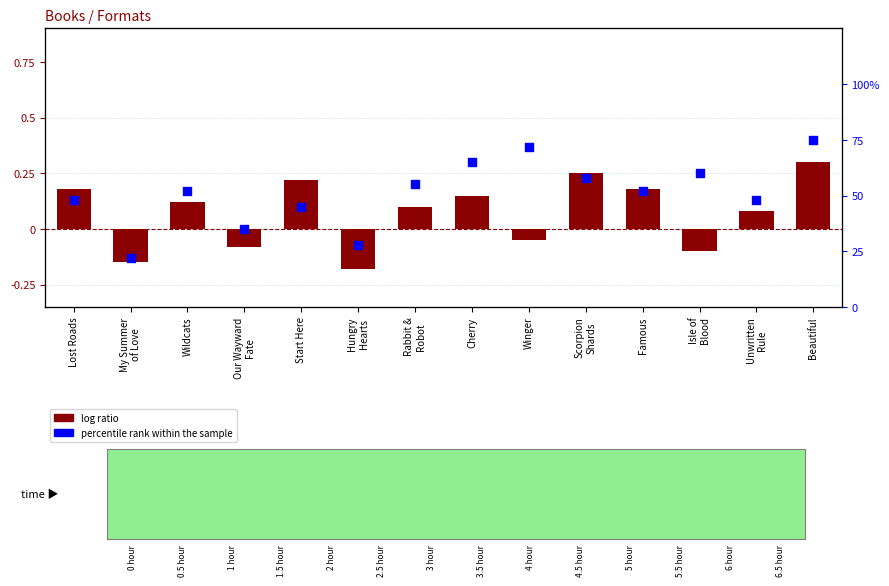

Which series contains the highest Y value?

percentile rank within the sample